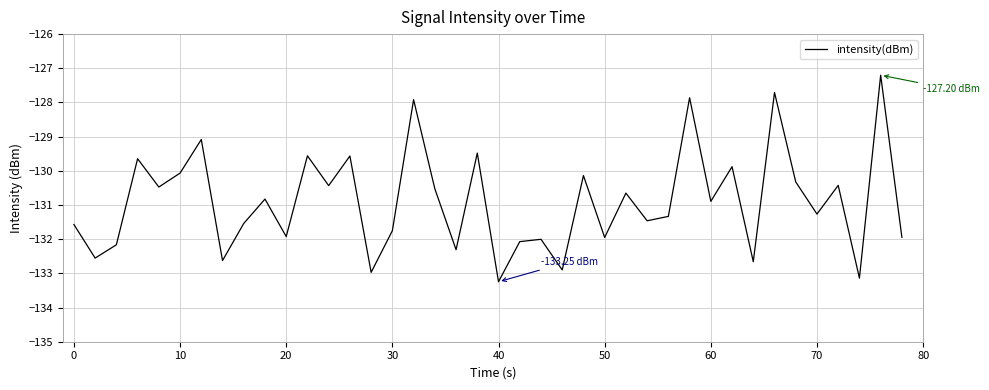

How many lines are shown in the chart?

1